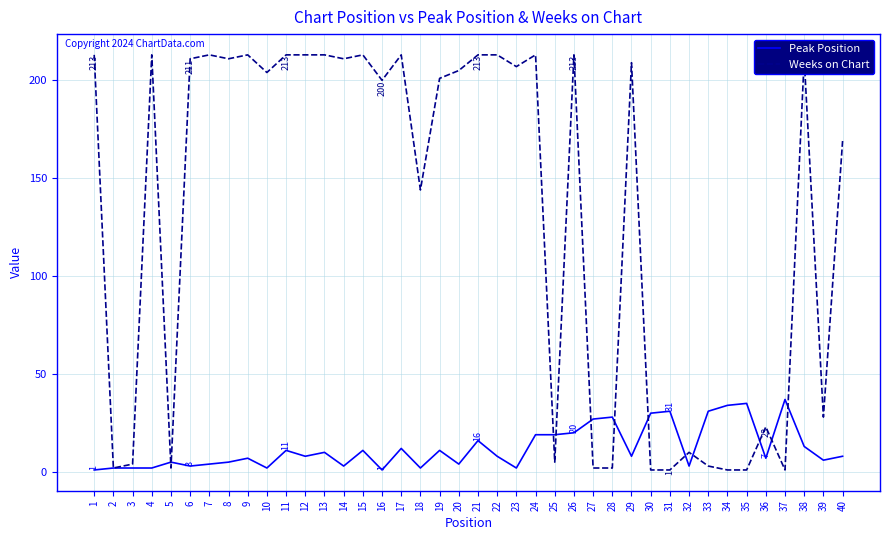

List the series in order of their overall mean, highest first.

Weeks on Chart, Peak Position